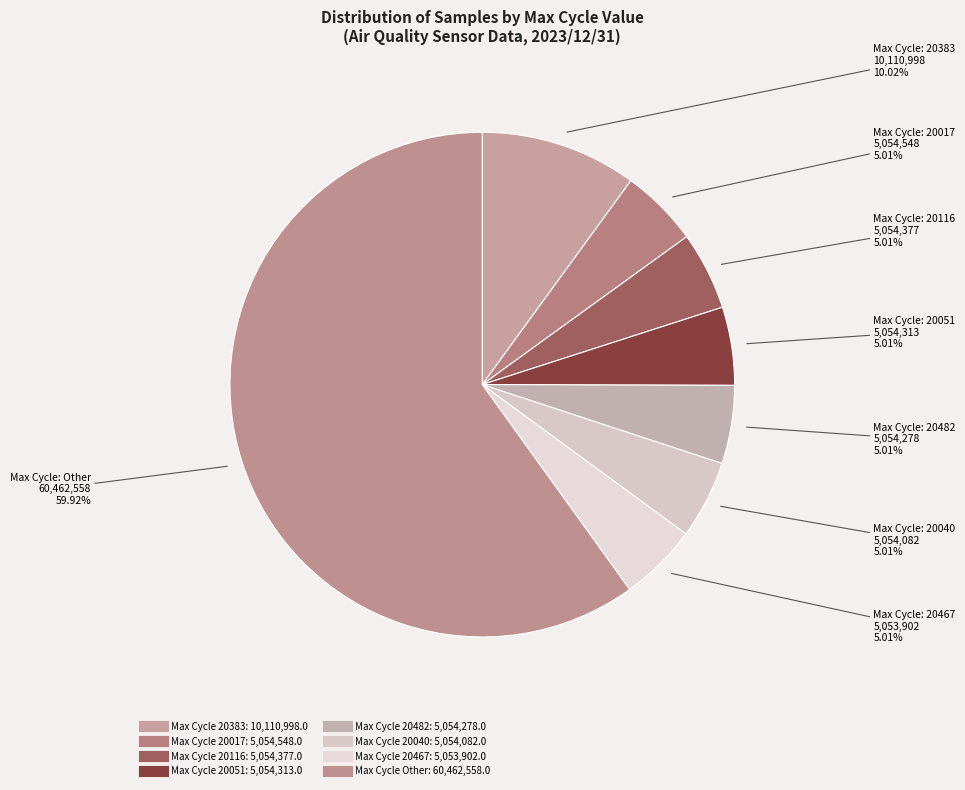

How many segments does this pie chart have?

8